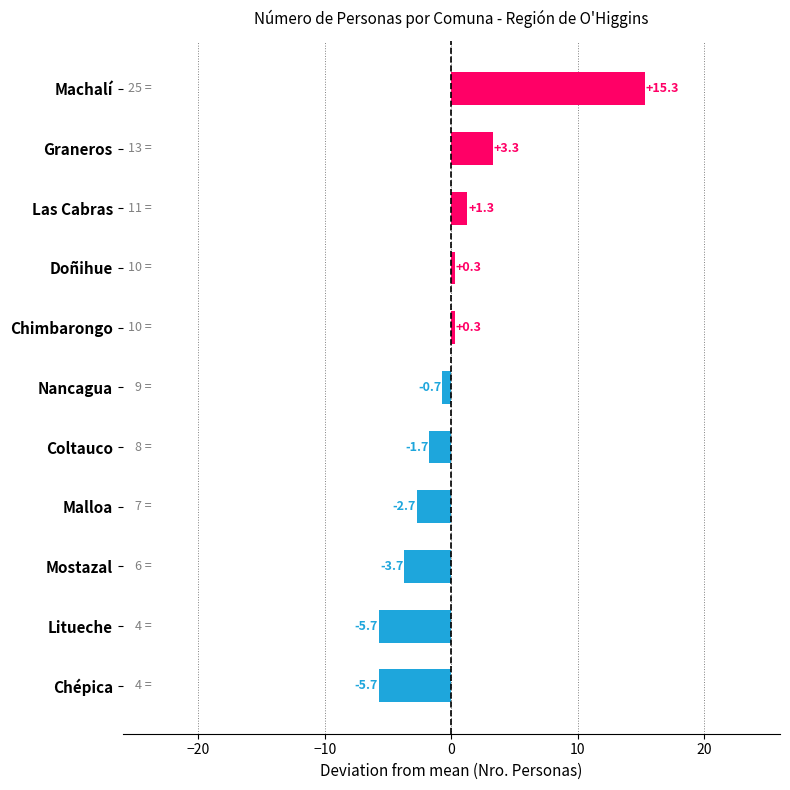

What is the difference between the second highest and minimum values?

9.0